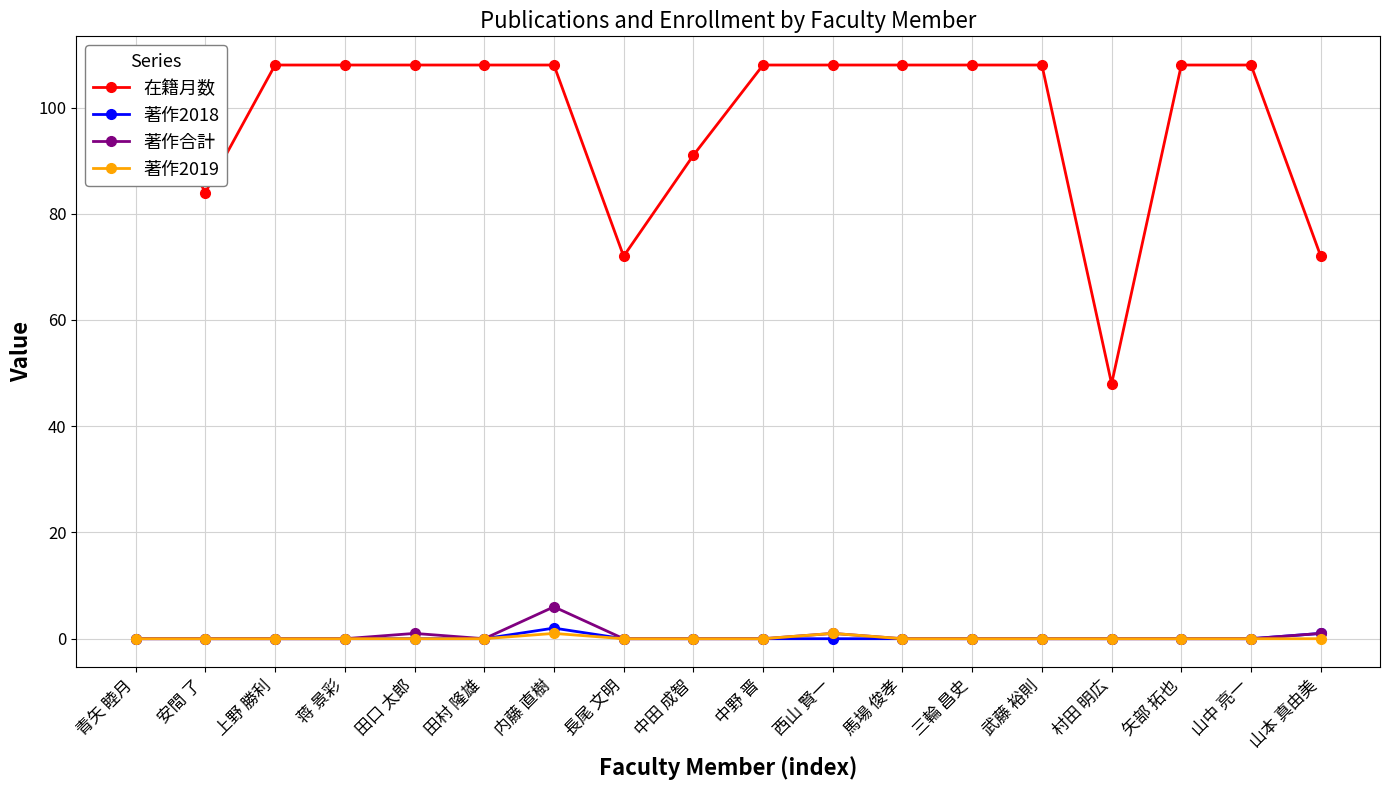

At which label is 在籍月数 closest to 78?

安間 了